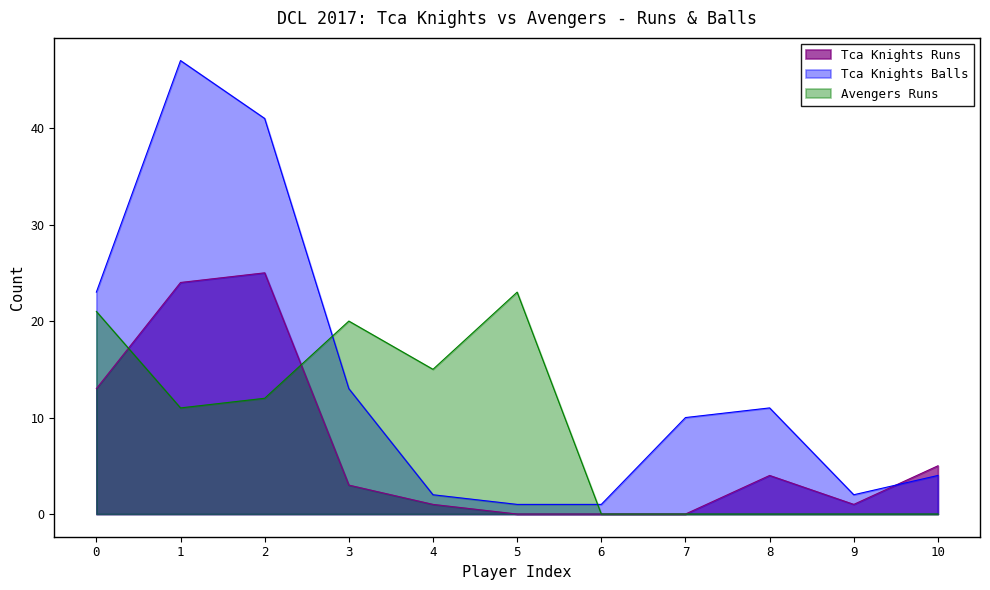

List the series in order of their overall mean, highest first.

Tca Knights Balls, Avengers Runs, Tca Knights Runs